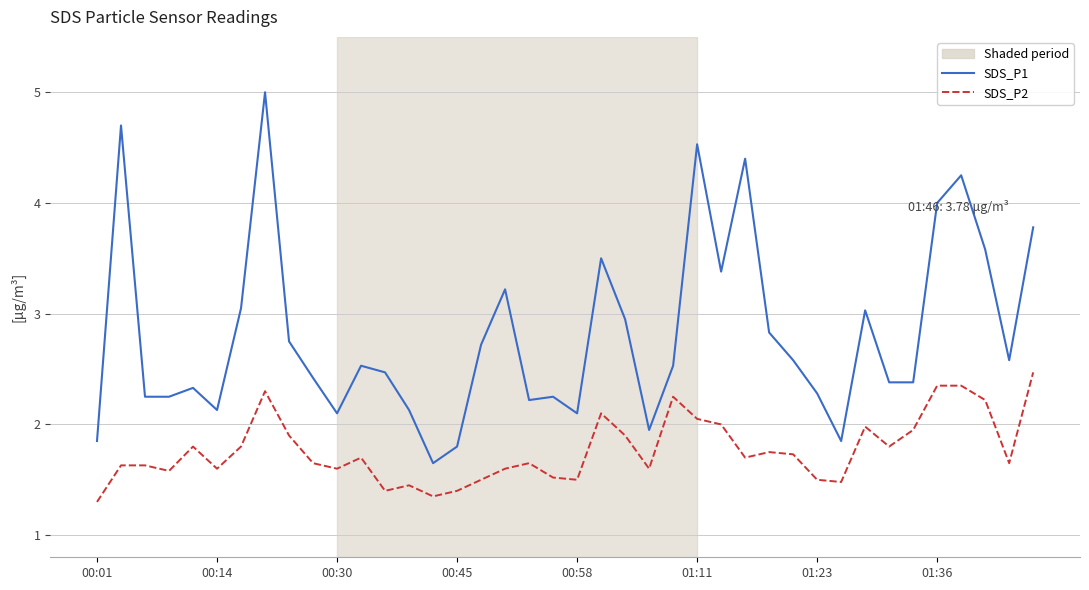

At which category does the chart reach its minimum across all series?

00:01